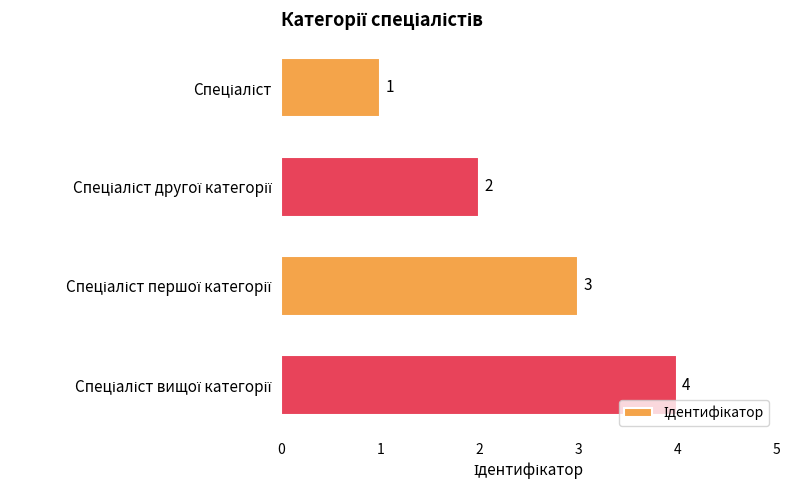

Count the values in the range 2 to 4.

3